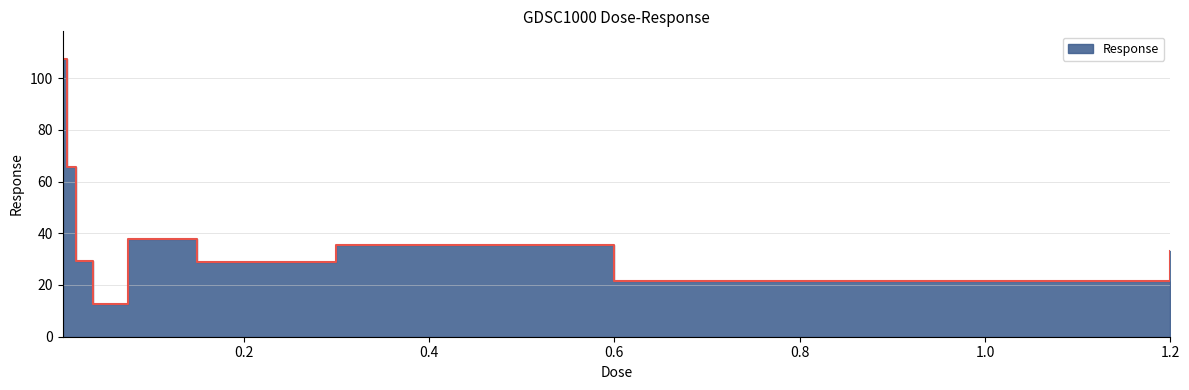

True or false: the data has more than 1 interior local peaks.

True